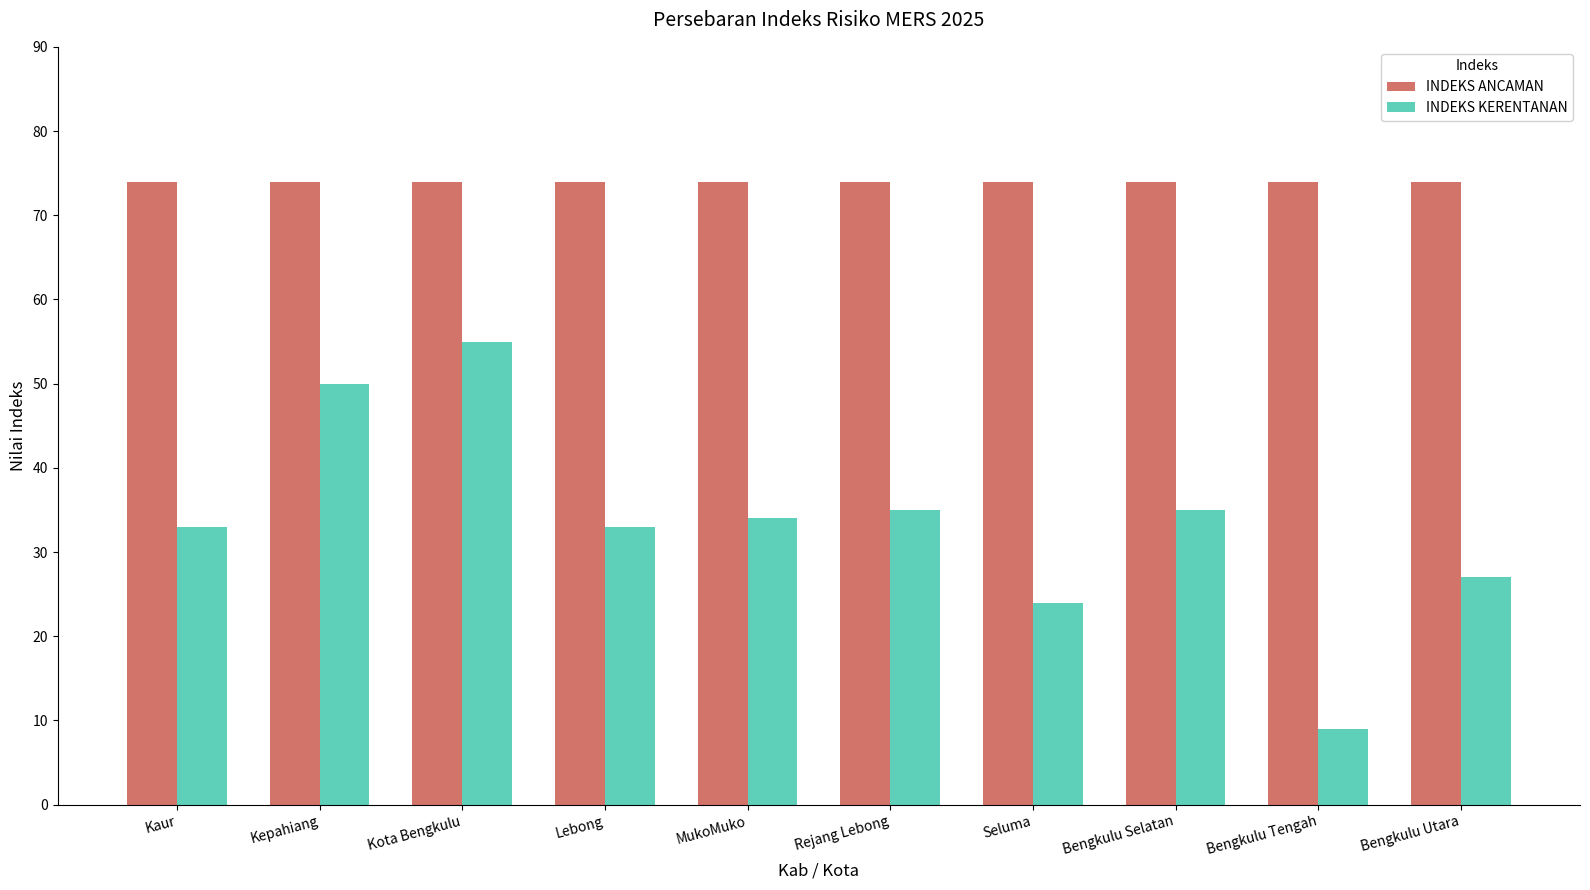

What is the greatest value displayed?

74